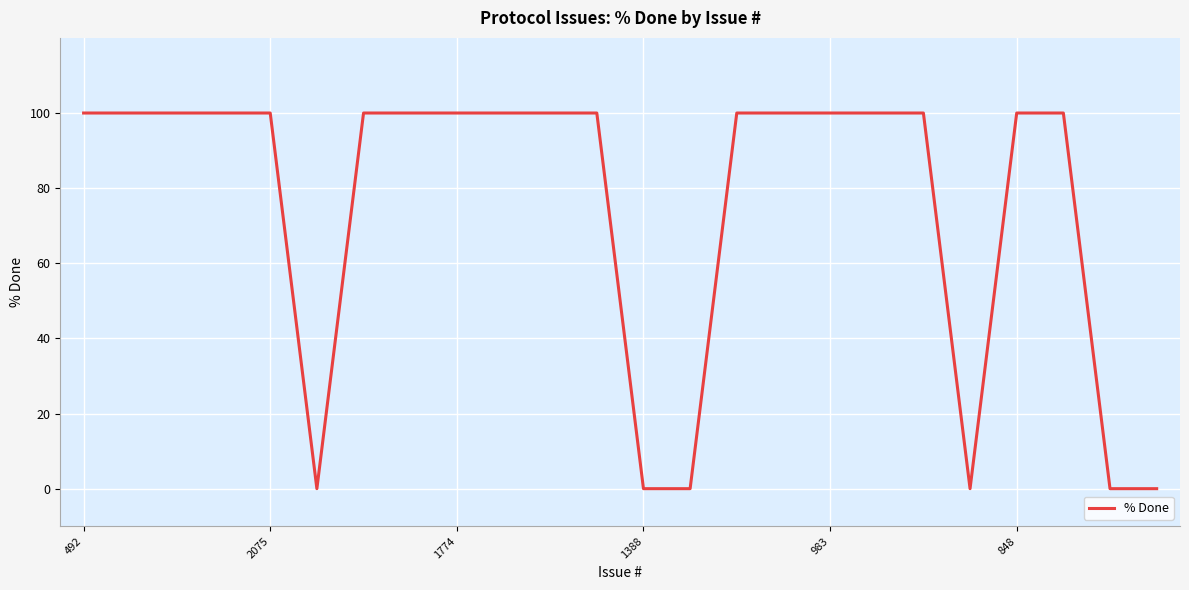

What is the difference between the maximum and minimum values?

100